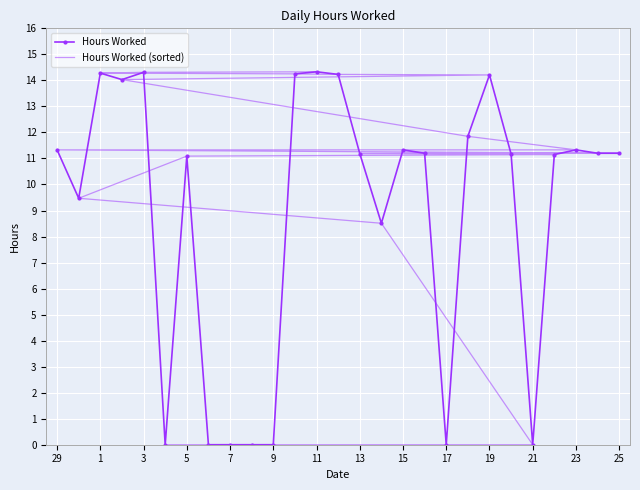

How many lines are shown in the chart?

2